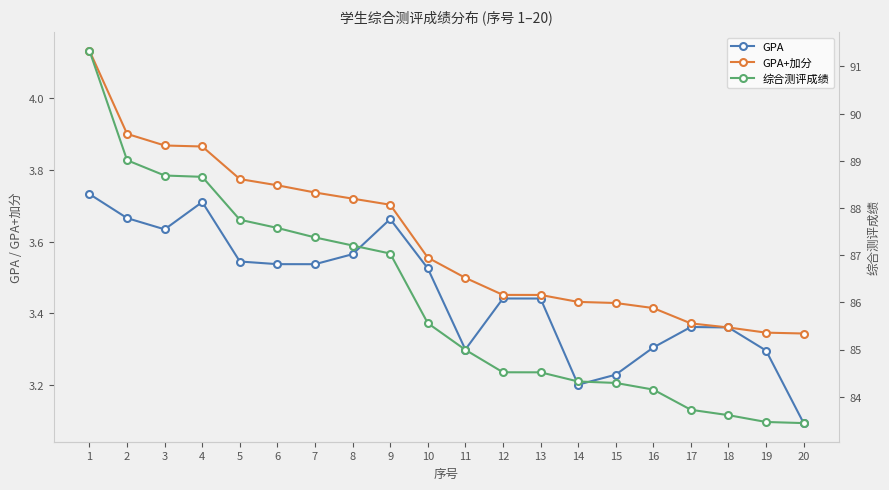

Reading left to right, extract all data points from this chart.

GPA: 3.7	3.7	3.6	3.7	3.5	3.5	3.5	3.6	3.7	3.5	3.3	3.4	3.4	3.2	3.2	3.3	3.4	3.4	3.3	3.1
GPA+加分: 4.1	3.9	3.9	3.9	3.8	3.8	3.7	3.7	3.7	3.6	3.5	3.5	3.5	3.4	3.4	3.4	3.4	3.4	3.3	3.3
综合测评成绩: 91.3	89.0	88.7	88.7	87.8	87.6	87.4	87.2	87.0	85.6	85.0	84.5	84.5	84.3	84.3	84.2	83.7	83.6	83.5	83.4